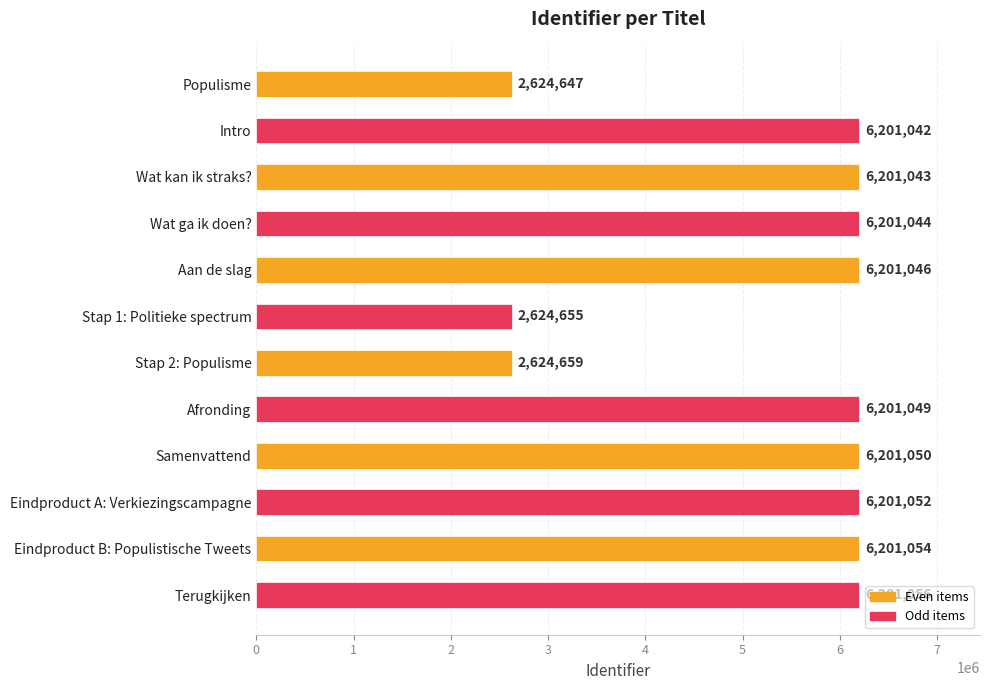

Read the value at Eindproduct B: Populistische Tweets.

6201054